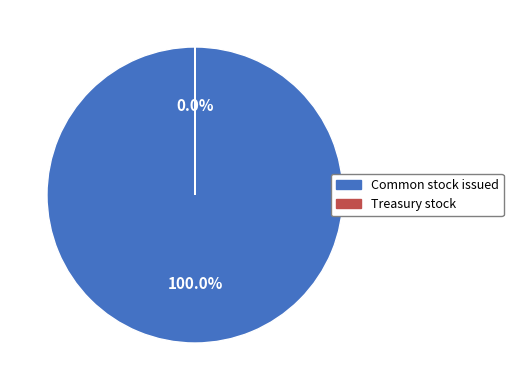

The Common stock issued slice represents 89% of the pie. True or false?

False